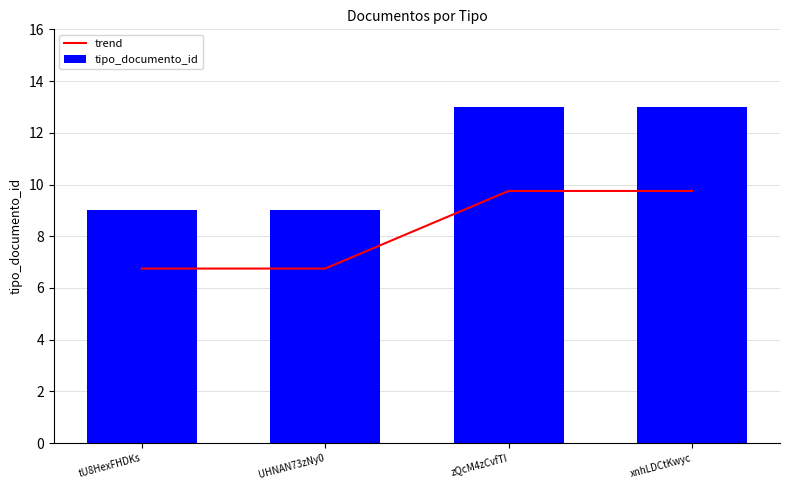

Rank the categories by trend value from lowest to highest.

tU8HexFHDKs, UHNAN73zNy0, zQcM4zCvfTI, xnhLDCtKwyc